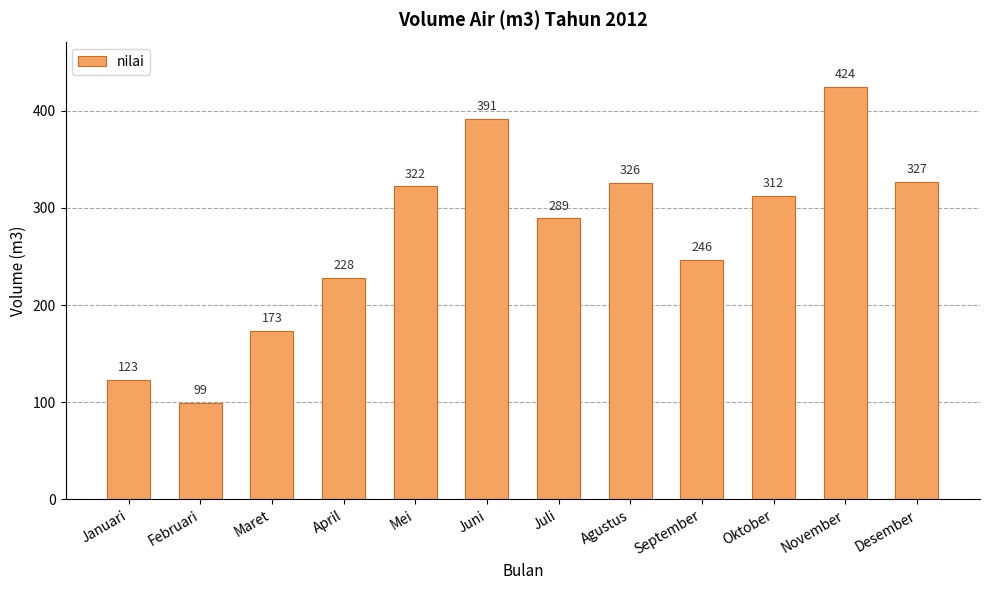

Is it true that the value at Mei is 440?

False